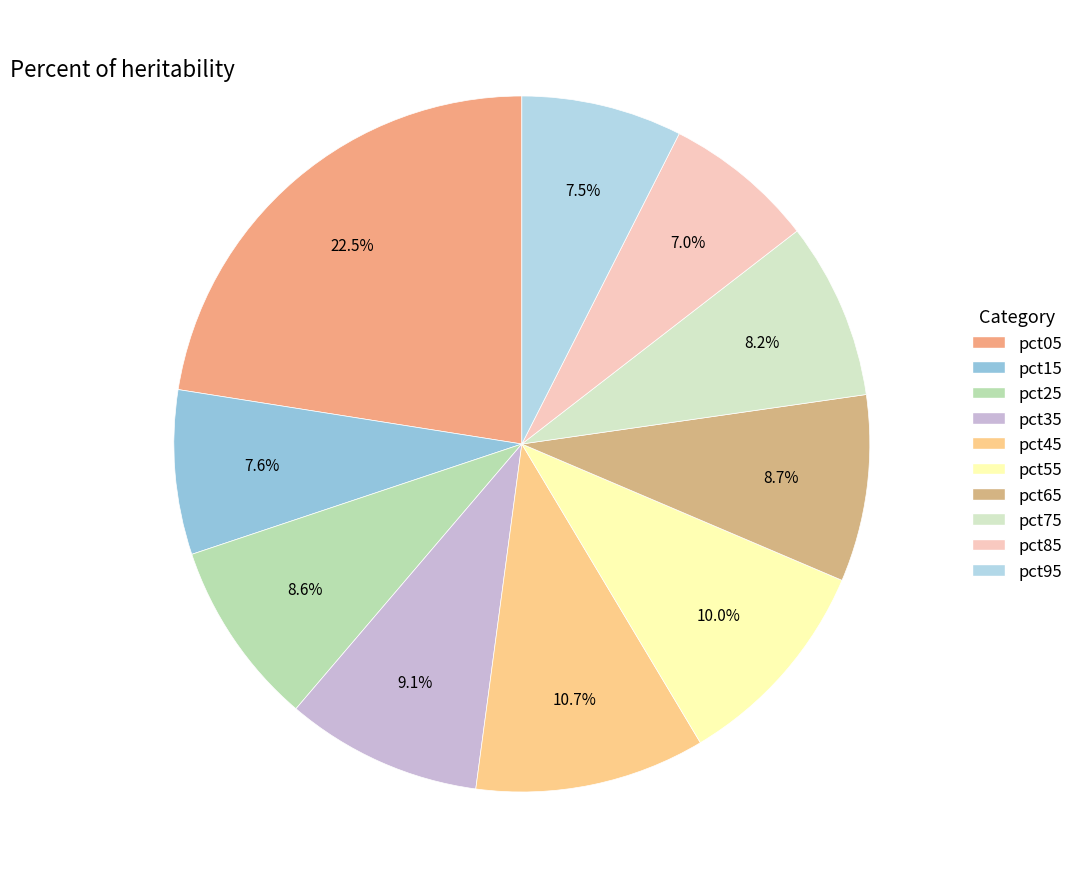

Is it true that pct45 is 1% of the pie?

False